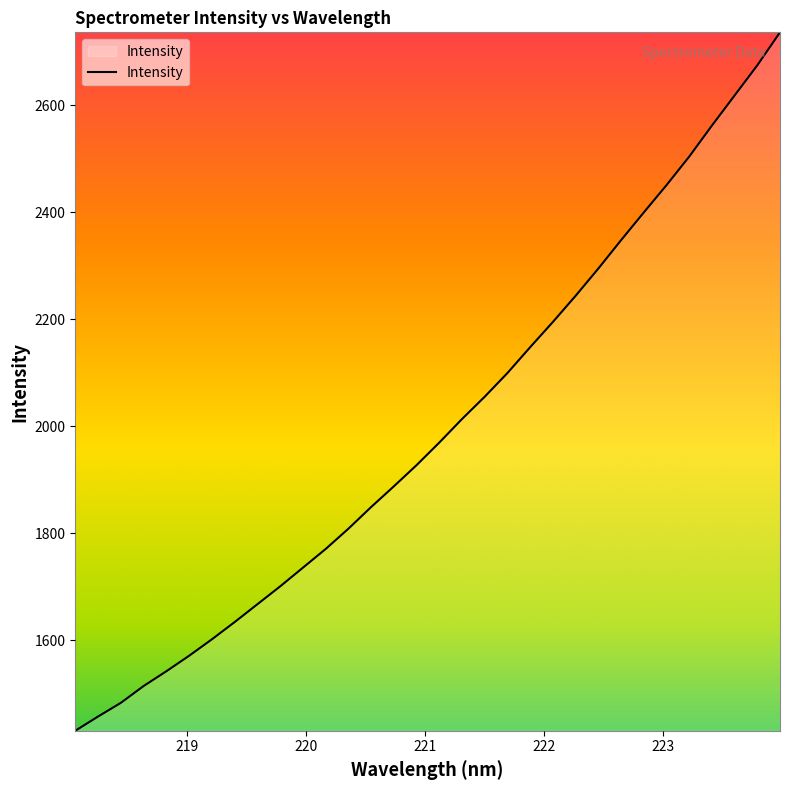

What is the difference between the maximum and minimum values?

1304.9